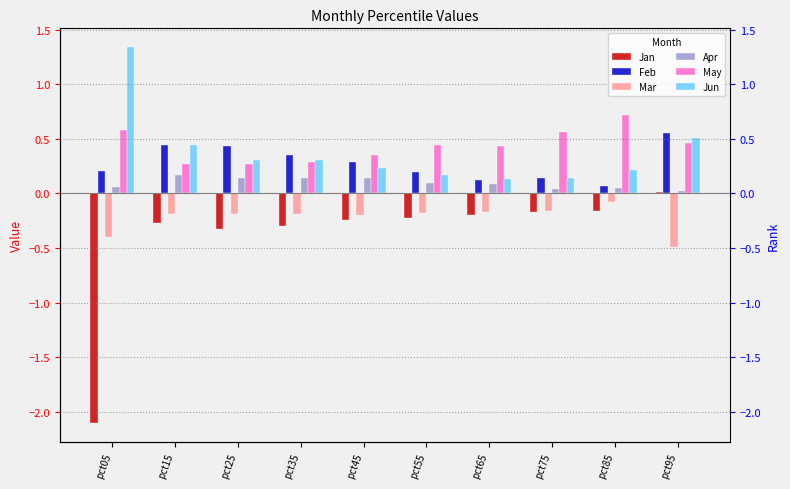

How many bars are there in each group?

6